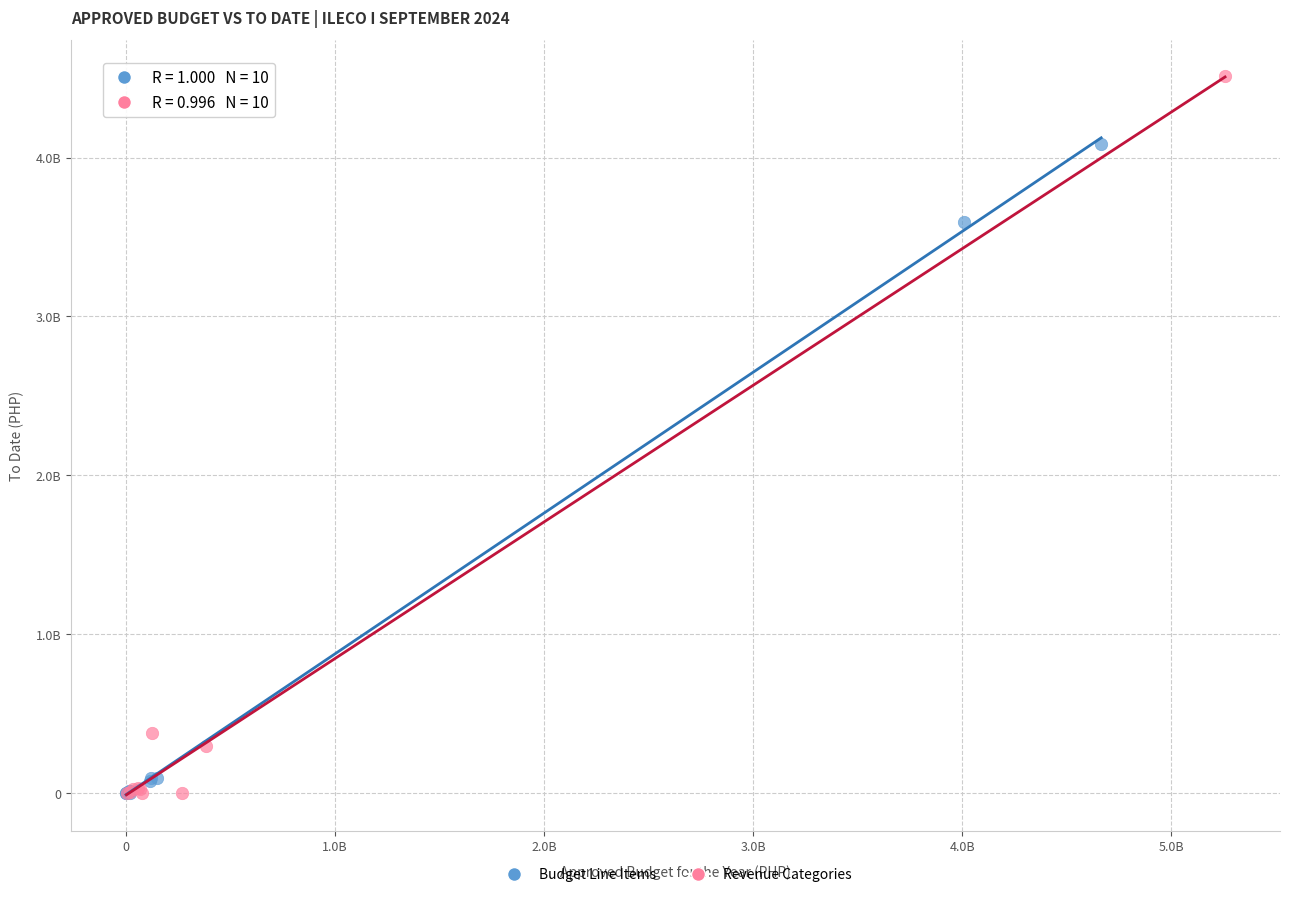

What are all the series names shown in the legend?

Budget Line Items, Revenue Categories